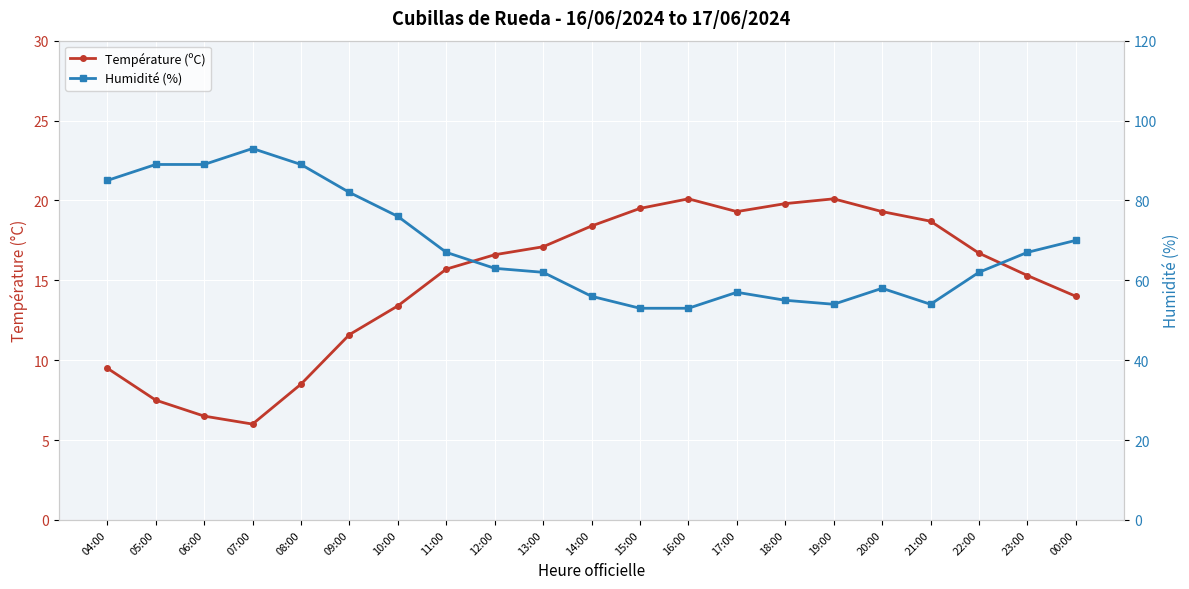

What are all the series names shown in the legend?

Température (ºC), Humidité (%)